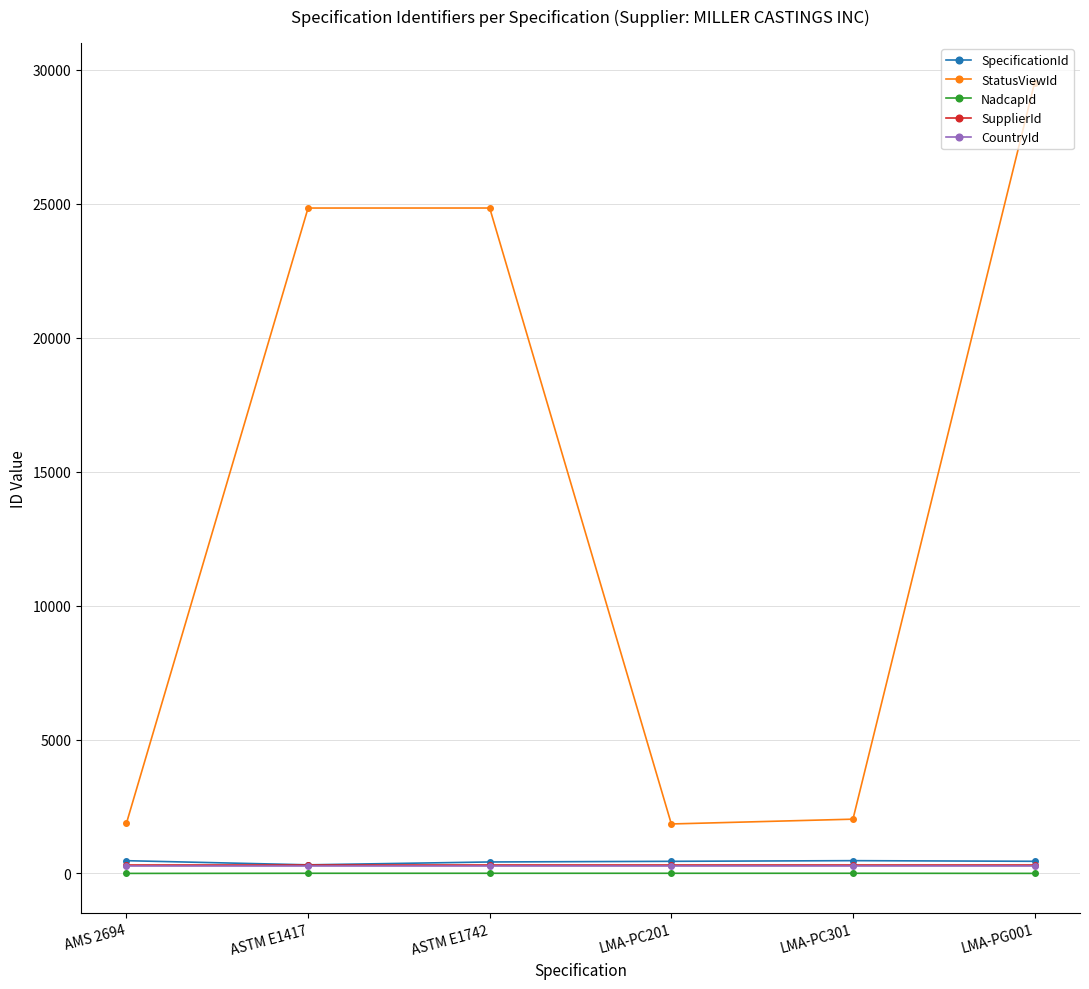

What is the approximate value of SpecificationId at AMS 2694?

477